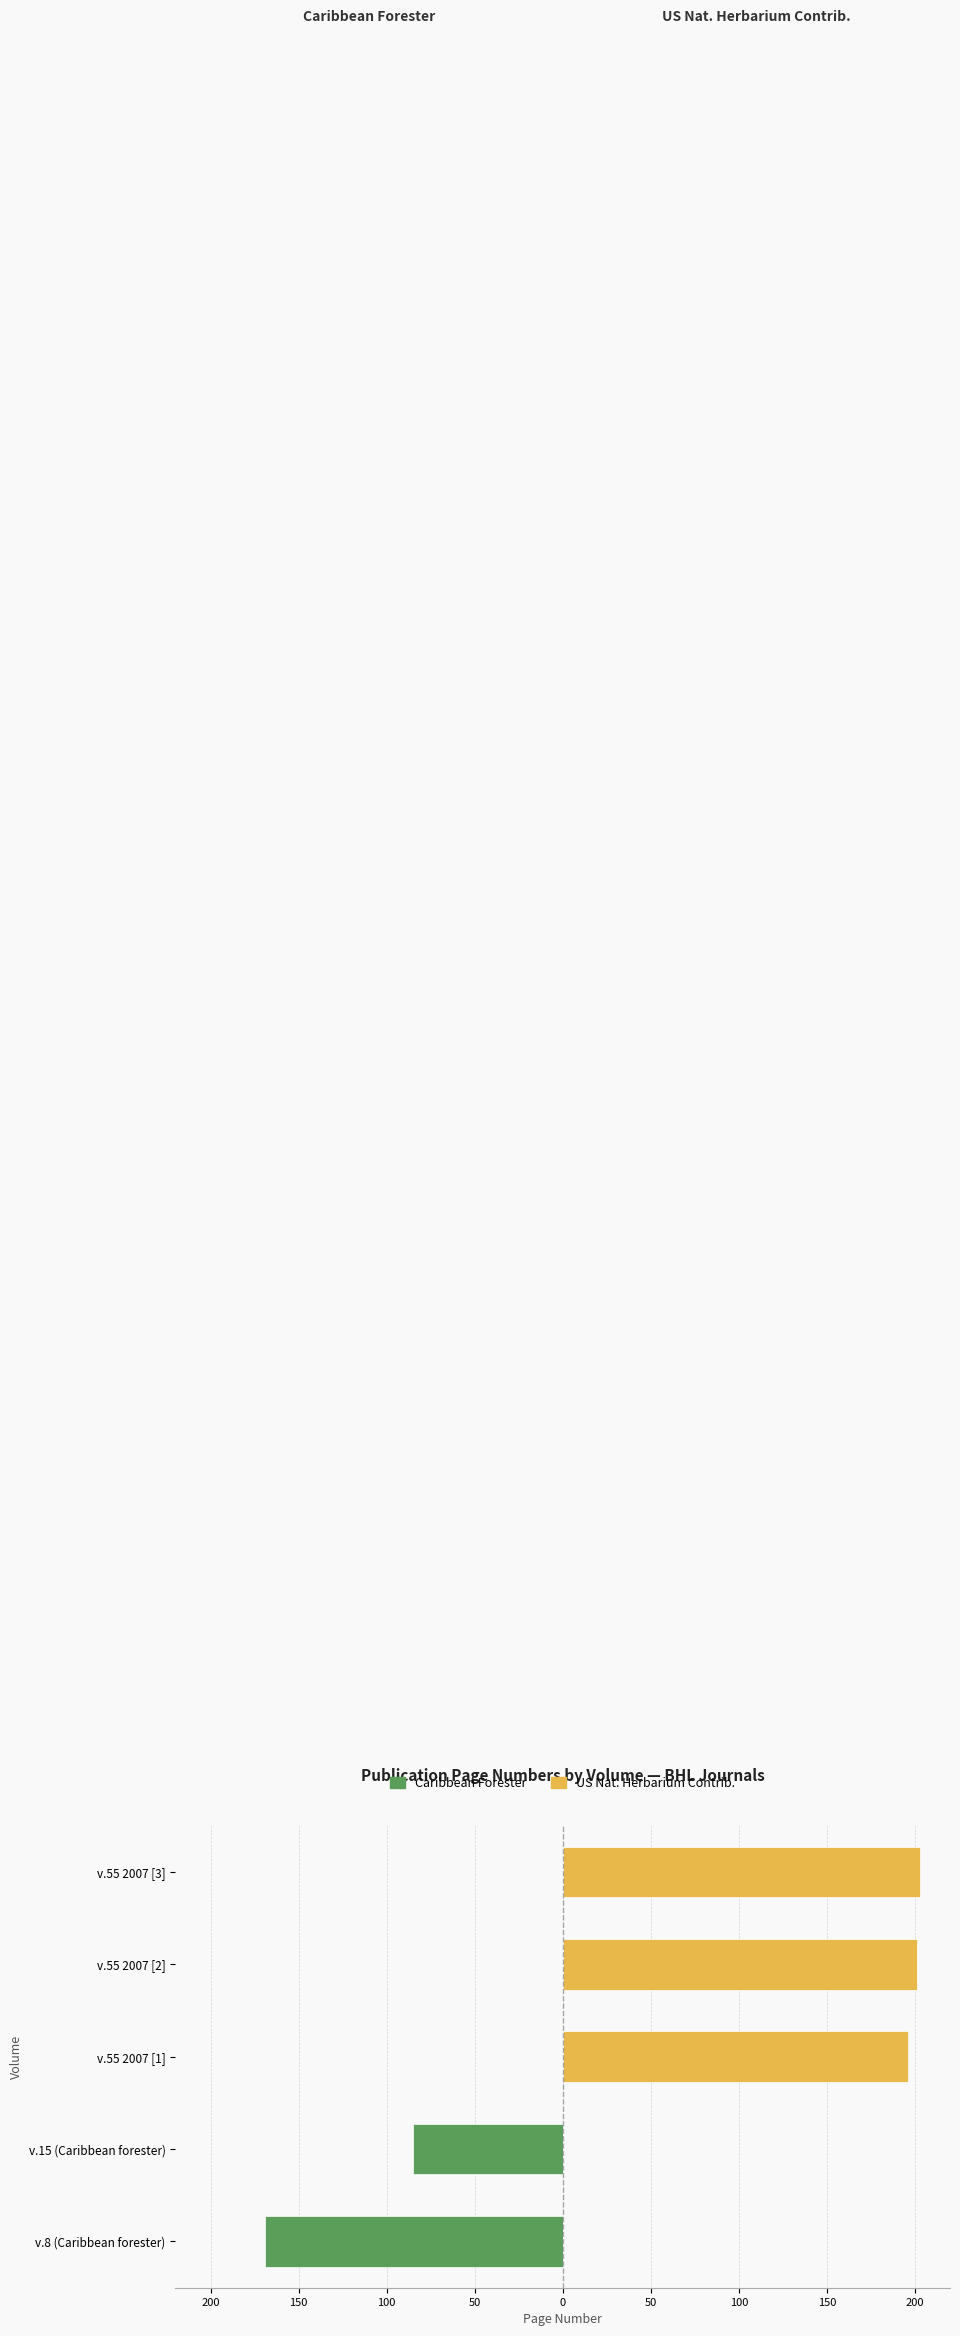

Rank the series by their maximum value, from lowest to highest.

Caribbean Forester, US Nat. Herbarium Contrib.